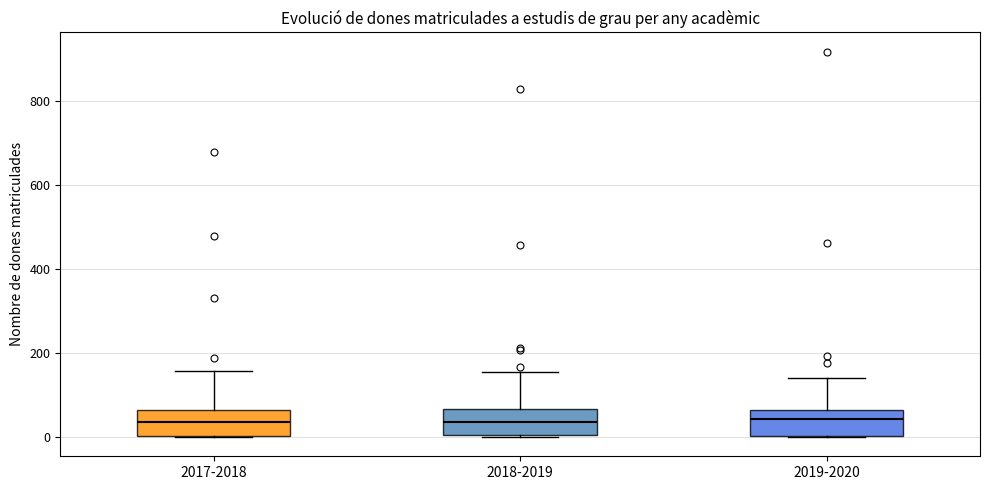

Reading left to right, read every box against the y-axis: the position of its median line, the range the box covers, and the ends of its whiskers. The values are not printed on the chart, so give them approximately, as read against the axis.

2017-2018: median 40, box 0 to 60, whiskers 0 to 160
2018-2019: median 40, box 0 to 60, whiskers 0 to 160
2019-2020: median 40, box 0 to 60, whiskers 0 to 140